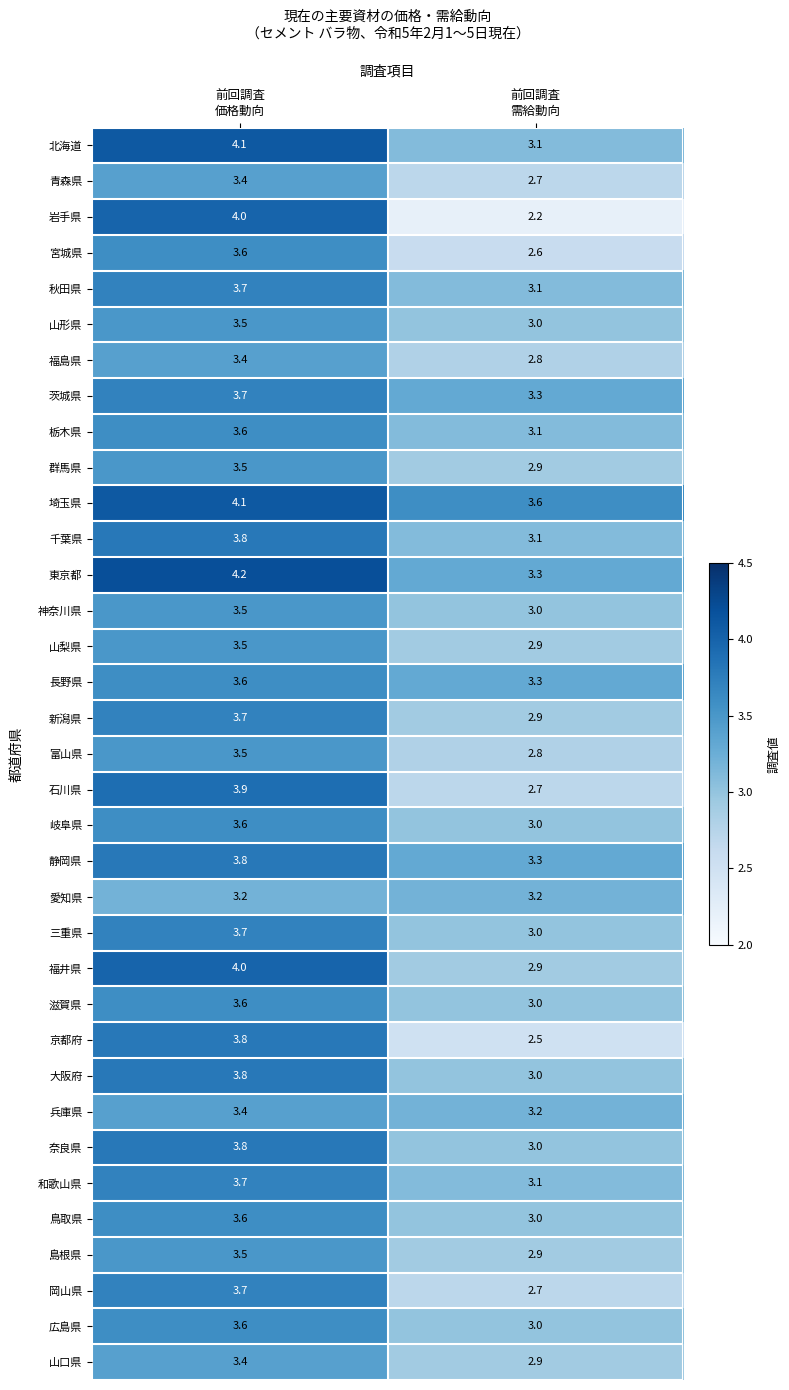

Between 前回調査
価格動向 and 前回調査
需給動向, which series saw the biggest shift?

岩手県